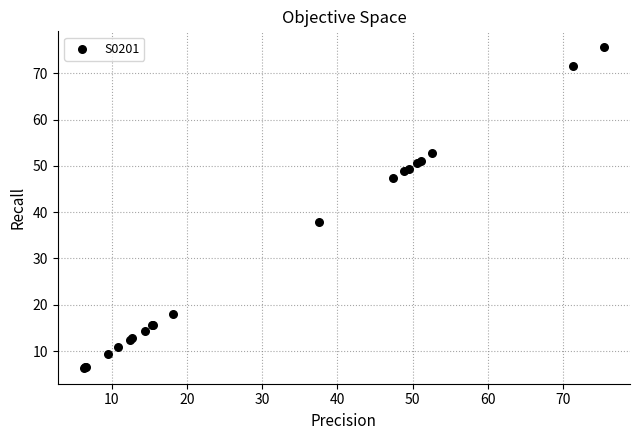

What Y value in the scatter plot is closest to 41?

37.8